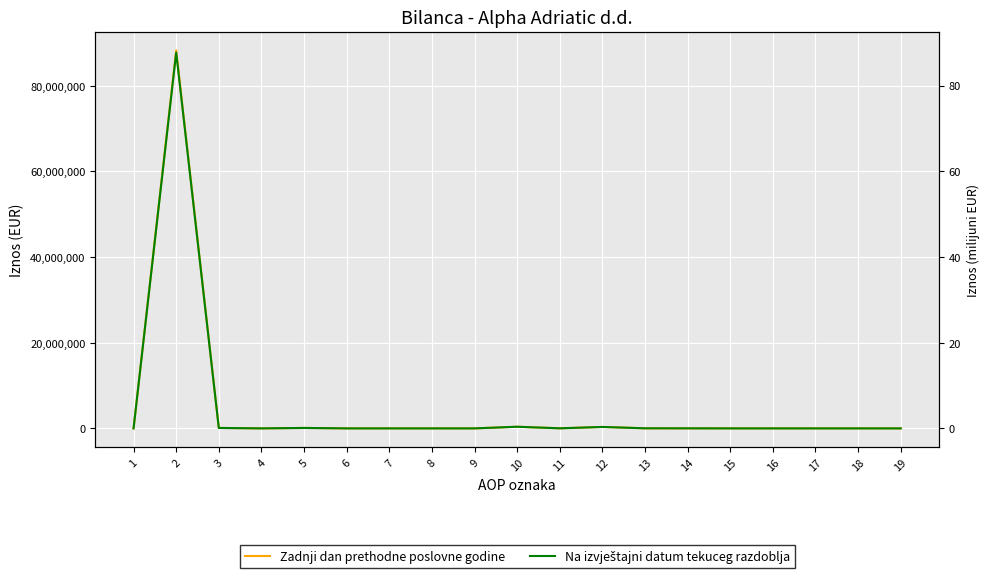

What is the sum of all Zadnji dan prethodne poslovne godine values?

89210847